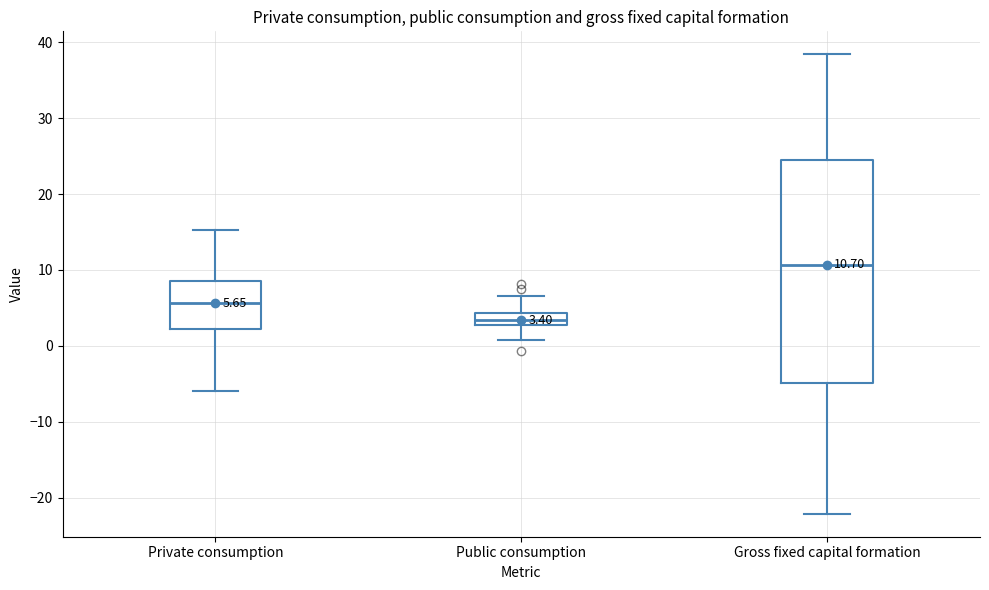

Which box's median line is the highest?

Gross fixed capital formation